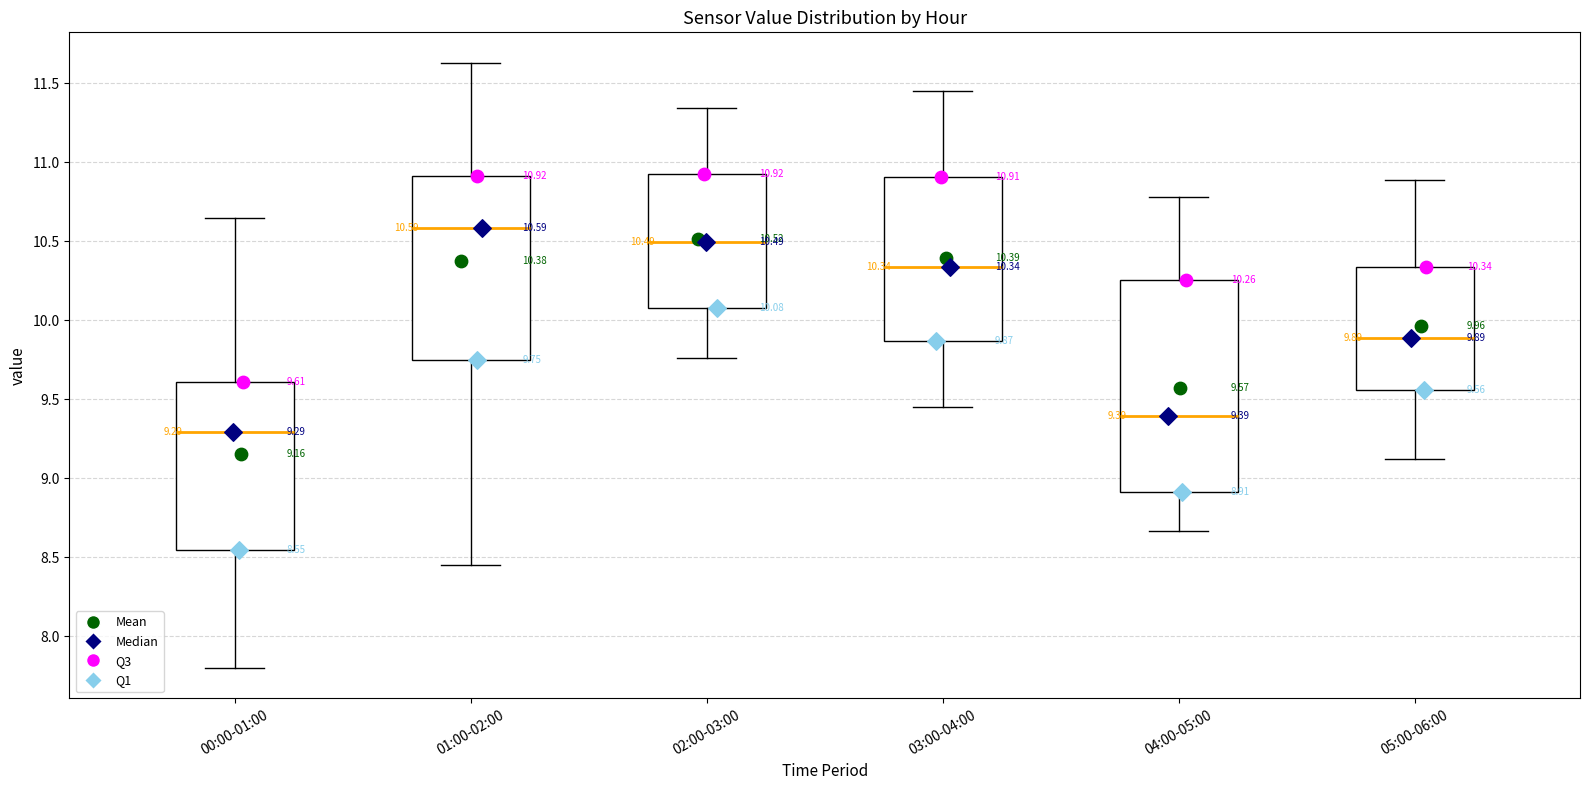

Which box's median line is the highest?

01:00-02:00